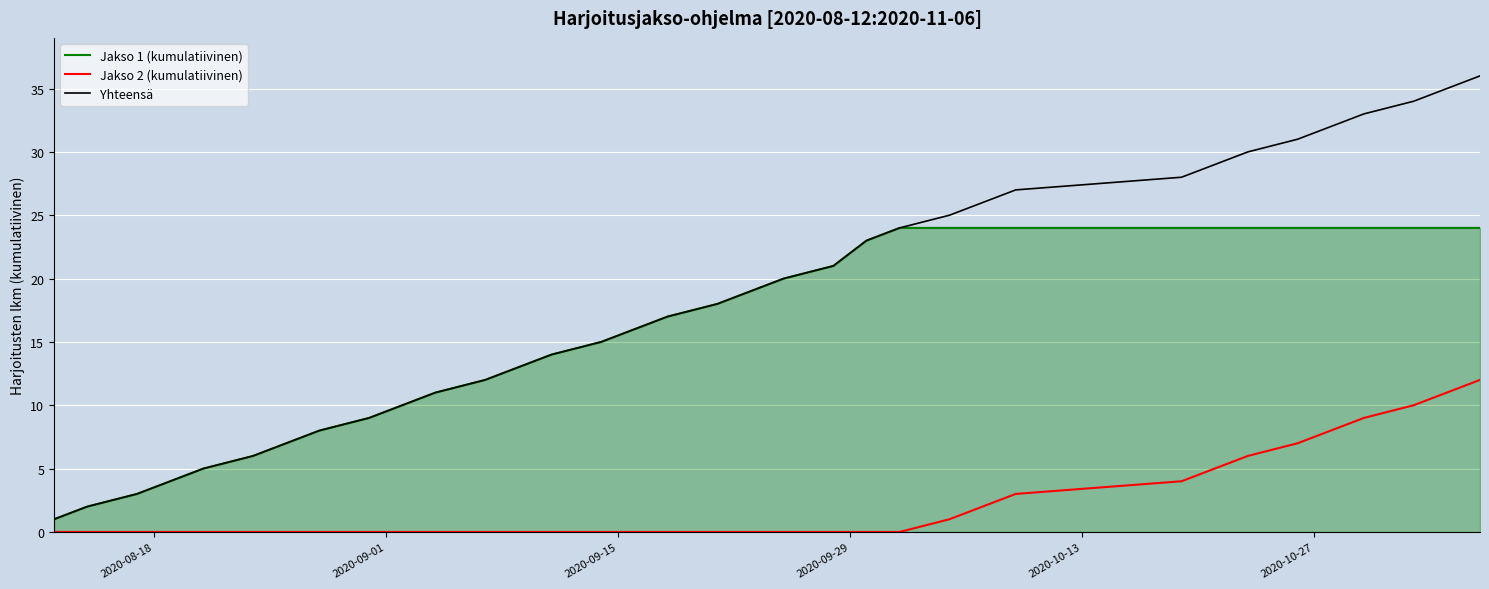

List the series in order of their peak value, highest first.

Yhteensä, Jakso 1 (kumulatiivinen), Jakso 2 (kumulatiivinen)